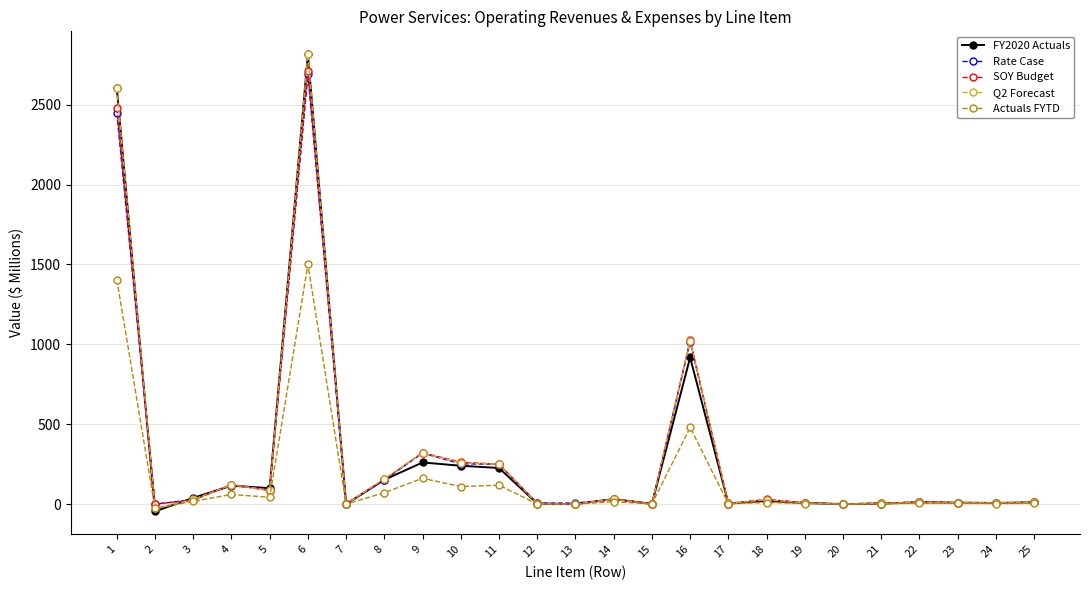

What is the maximum value for Q2 Forecast?

2815.9